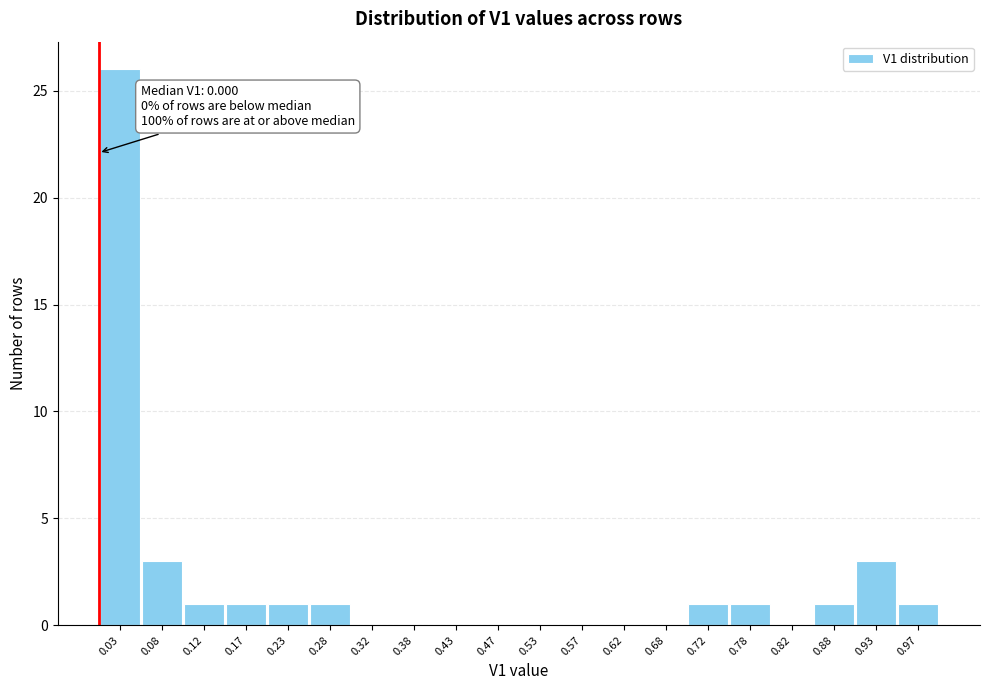

Over which range of the x-axis is the bar tallest?

0.00 to 0.05